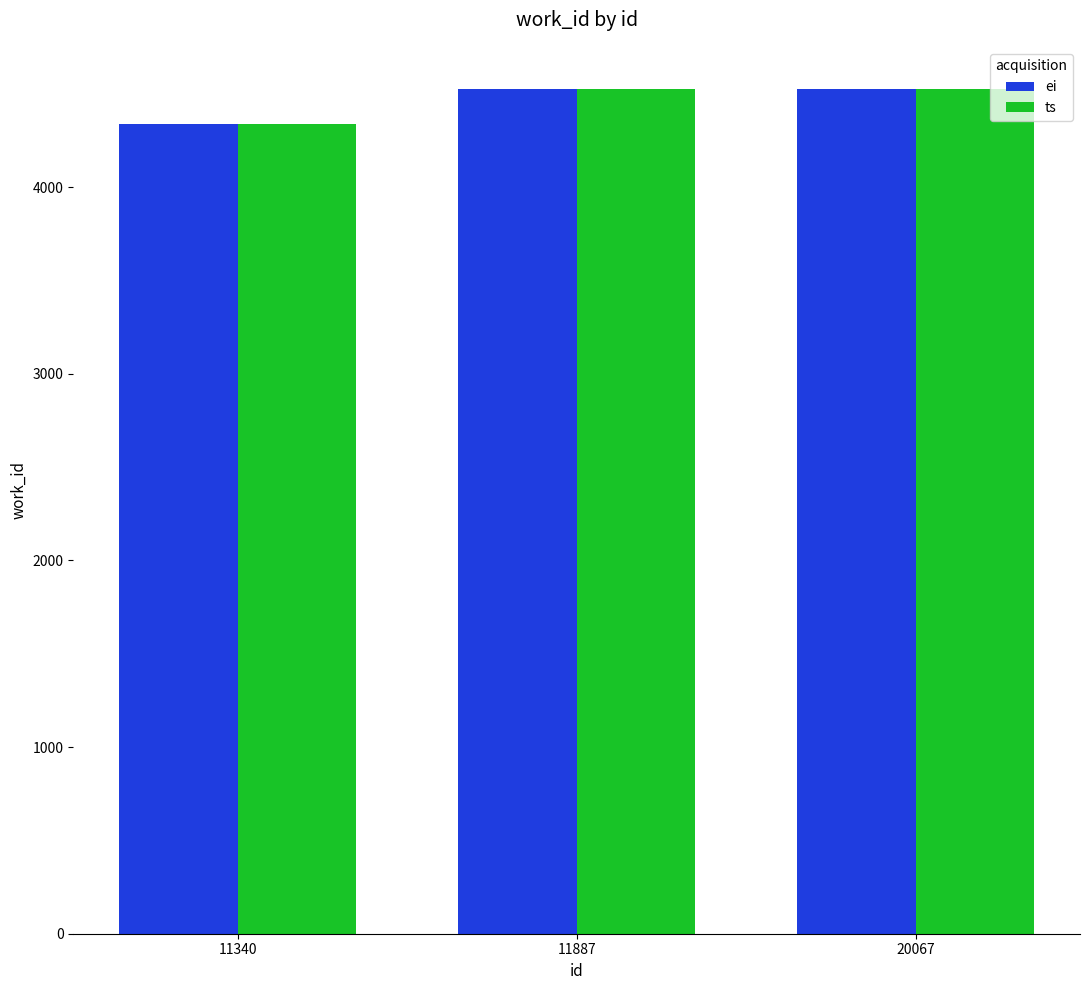

The value of ei at 20067 is 4525. True or false?

True